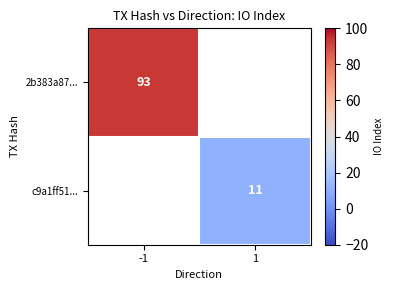

The 2b383a87... series shows 93 at -1. True or false?

True